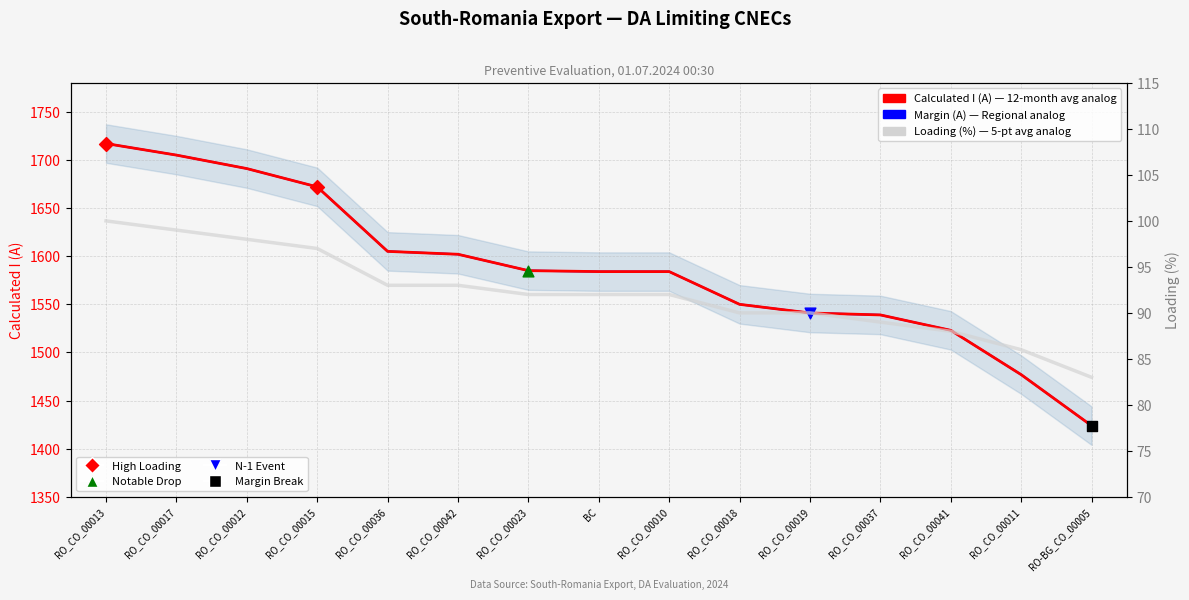

What is the total value across all series at RO_CO_00019?

3172